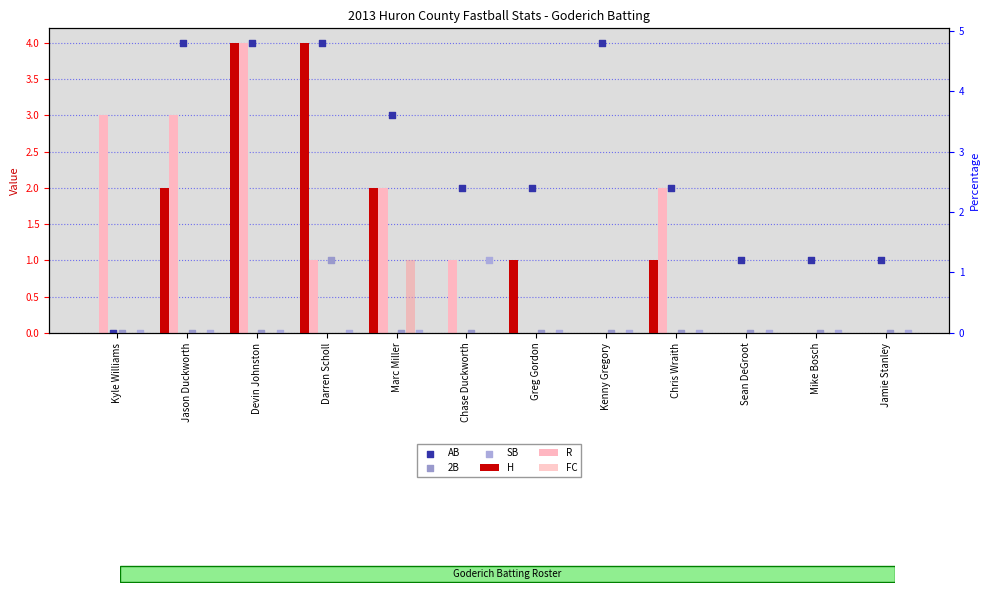

Which series reaches the minimum Y coordinate?

H